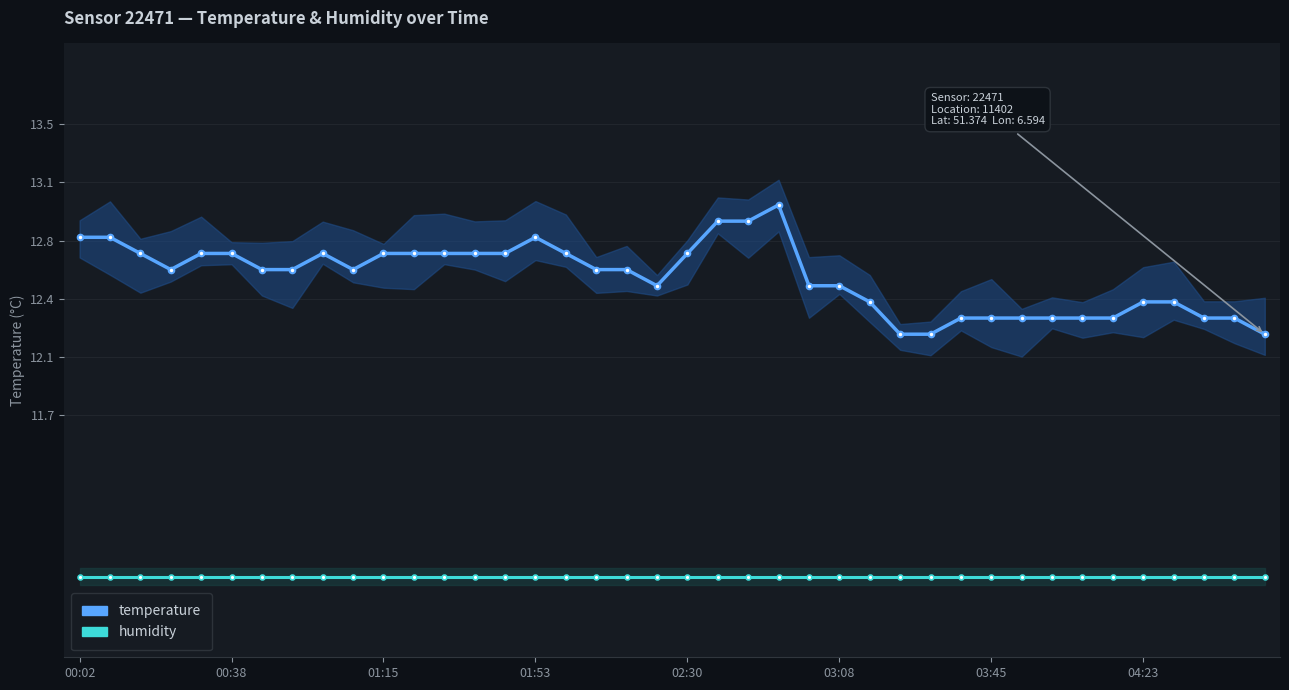

True or false: temperature and humidity cross at least once.

False